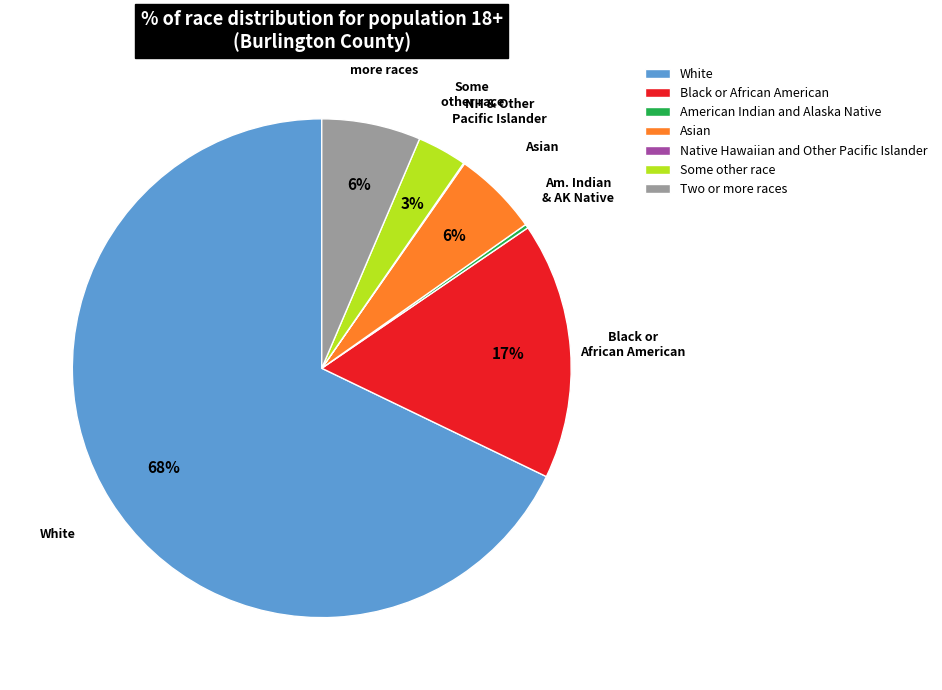

True or false: Two or more races accounts for 6% of the total.

True